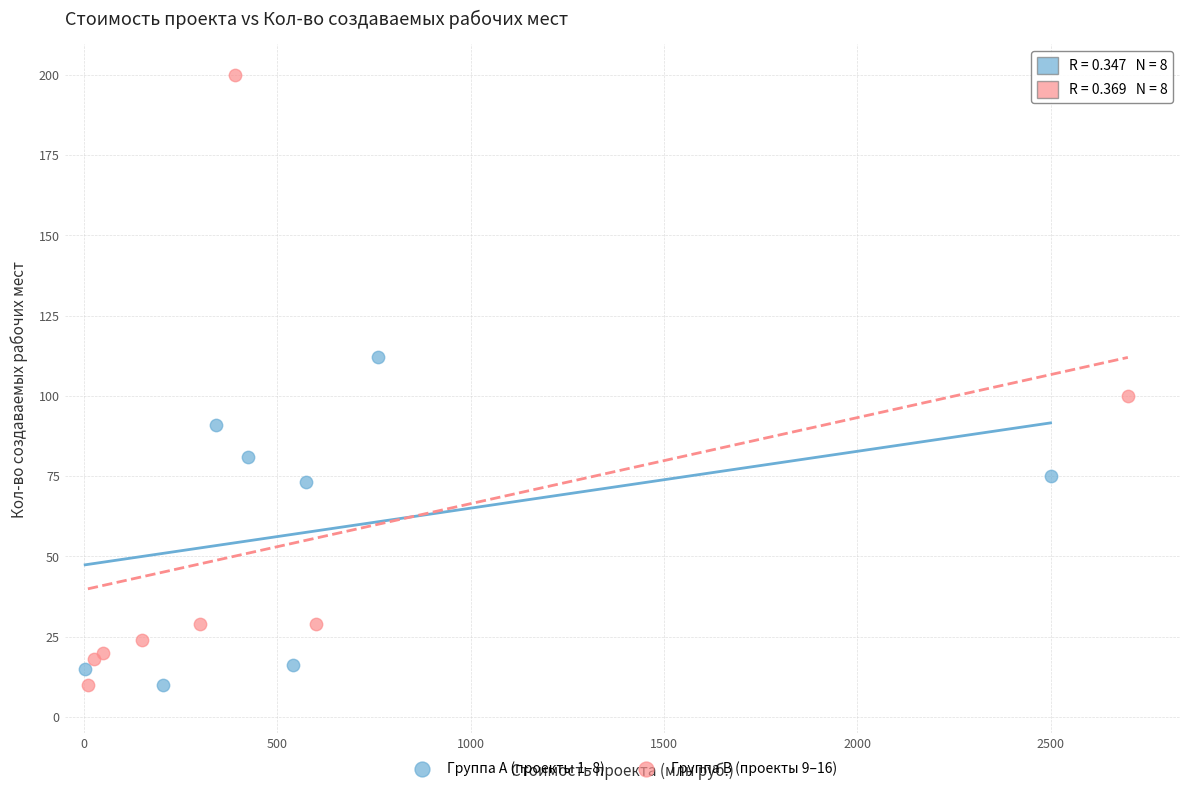

Which series reaches the maximum Y coordinate?

Группа B (проекты 9–16)